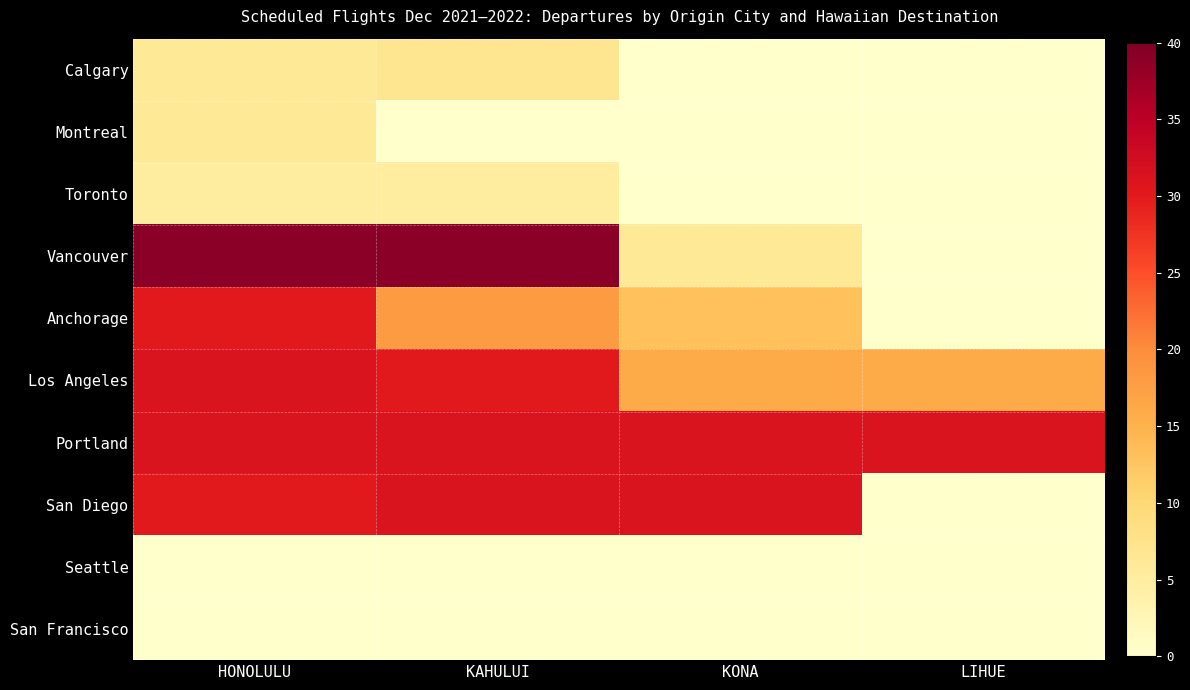

How many data points does each series have?

4